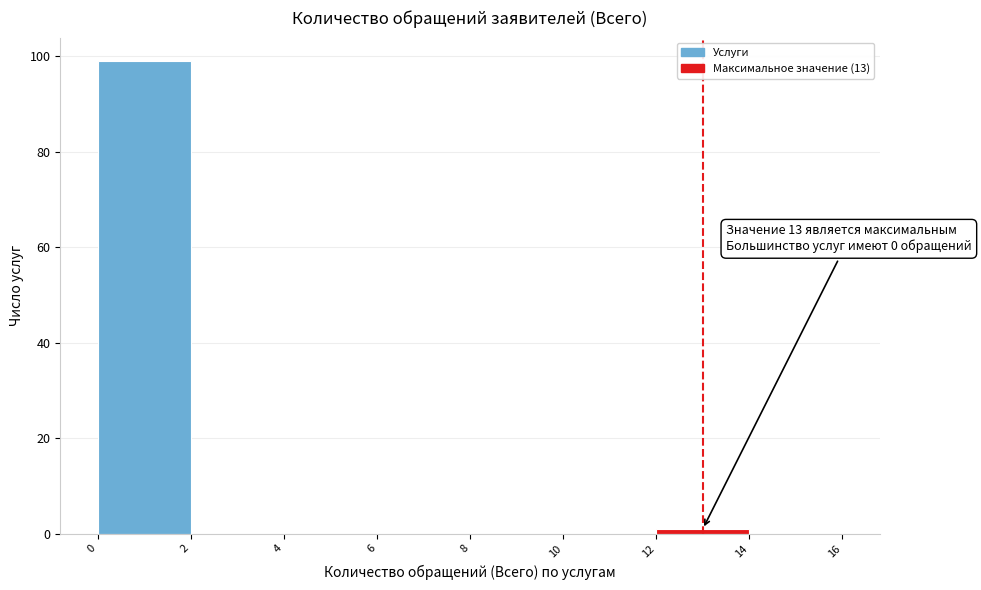

Which range on the x-axis has the tallest bar?

0 to 2